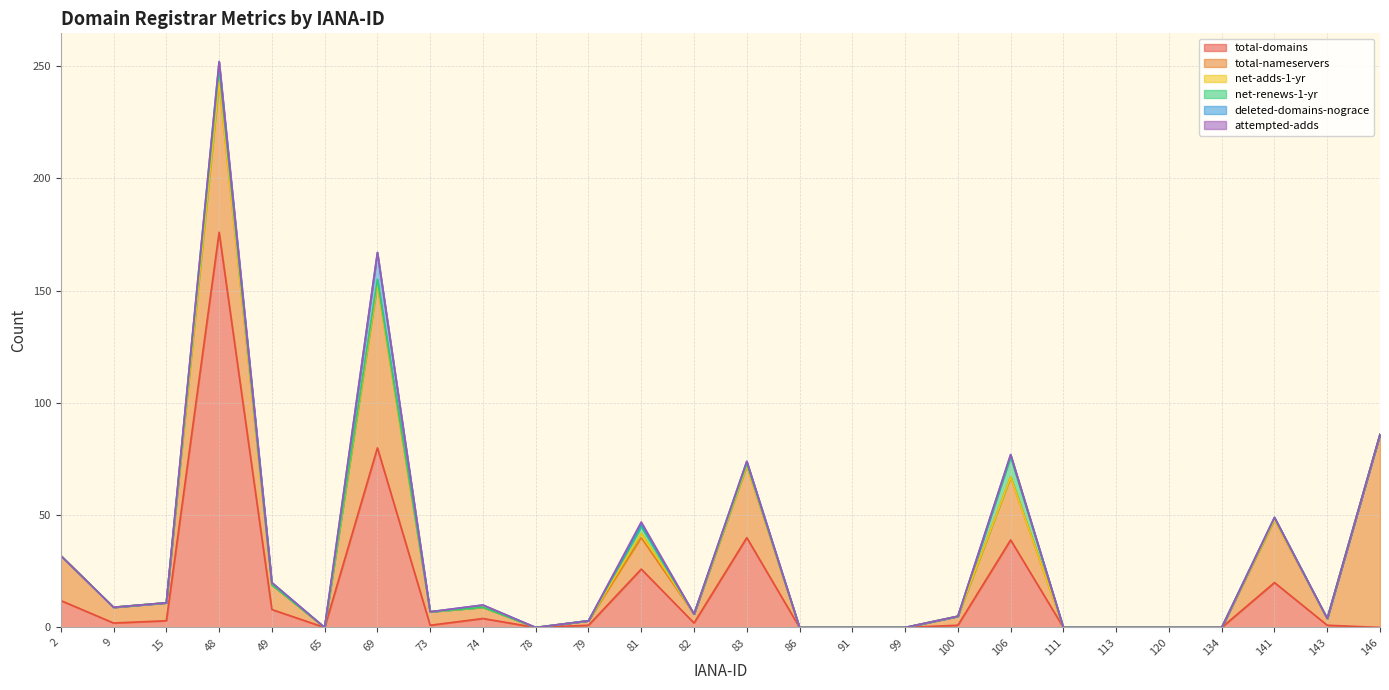

Rank the categories by net-renews-1-yr value from lowest to highest.

2, 9, 15, 49, 65, 73, 74, 78, 79, 82, 86, 91, 99, 100, 111, 113, 120, 134, 143, 146, 83, 141, 69, 81, 48, 106